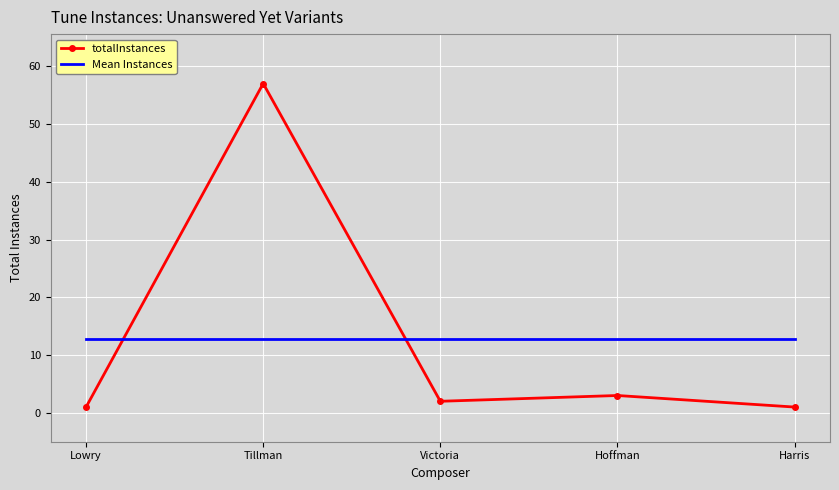

The value of Mean Instances at Hoffman is 20.8. True or false?

False